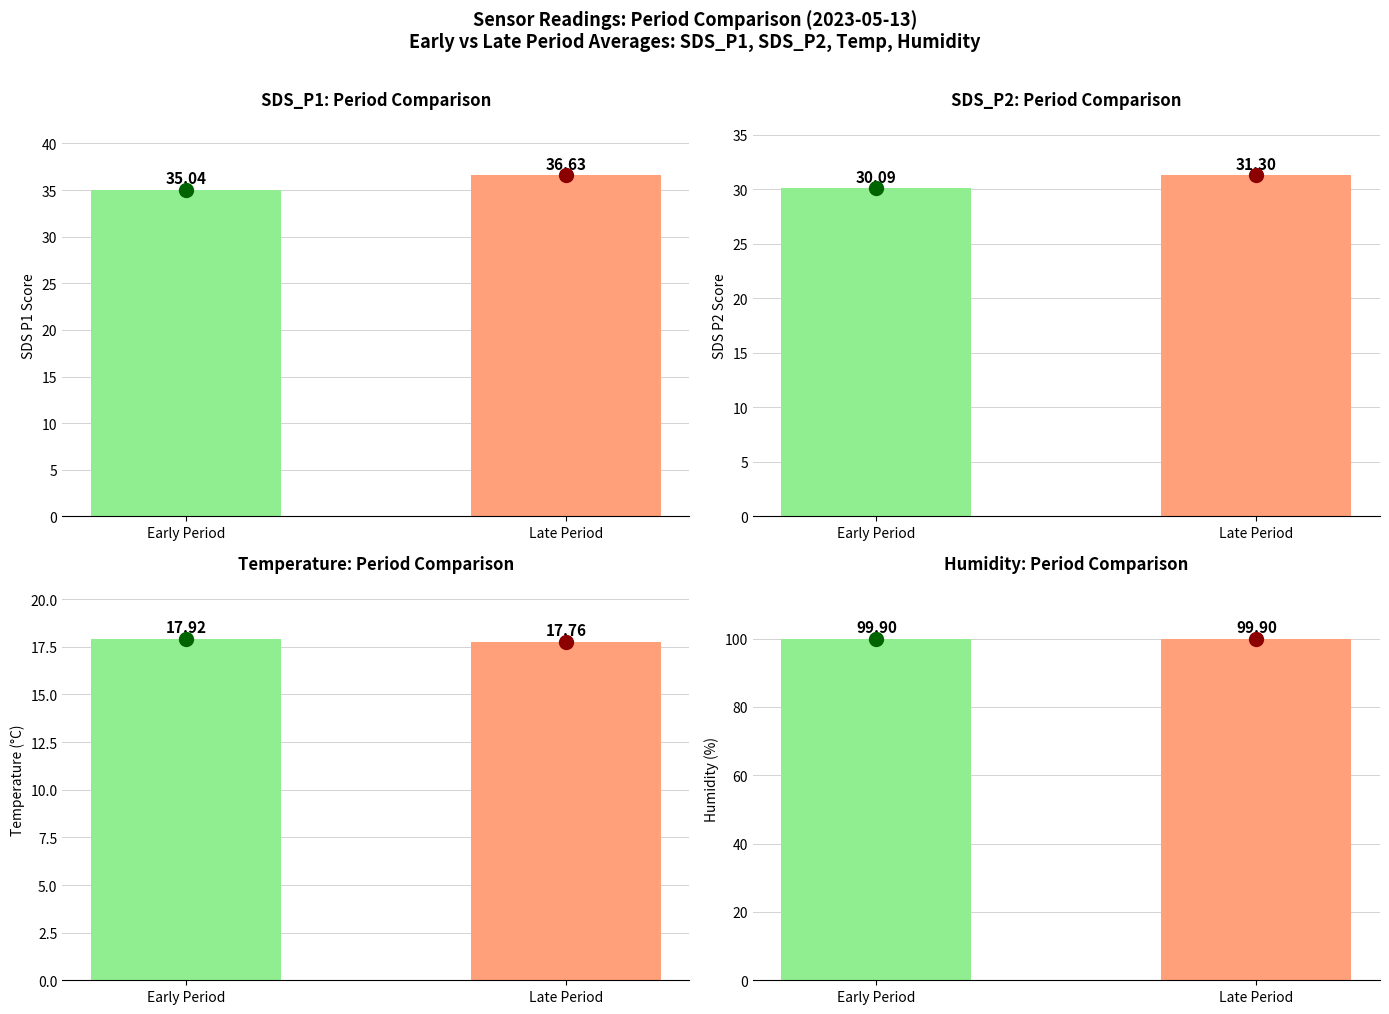

True or false: SDS_P2 has a value of 31.3 at Late Period.

True